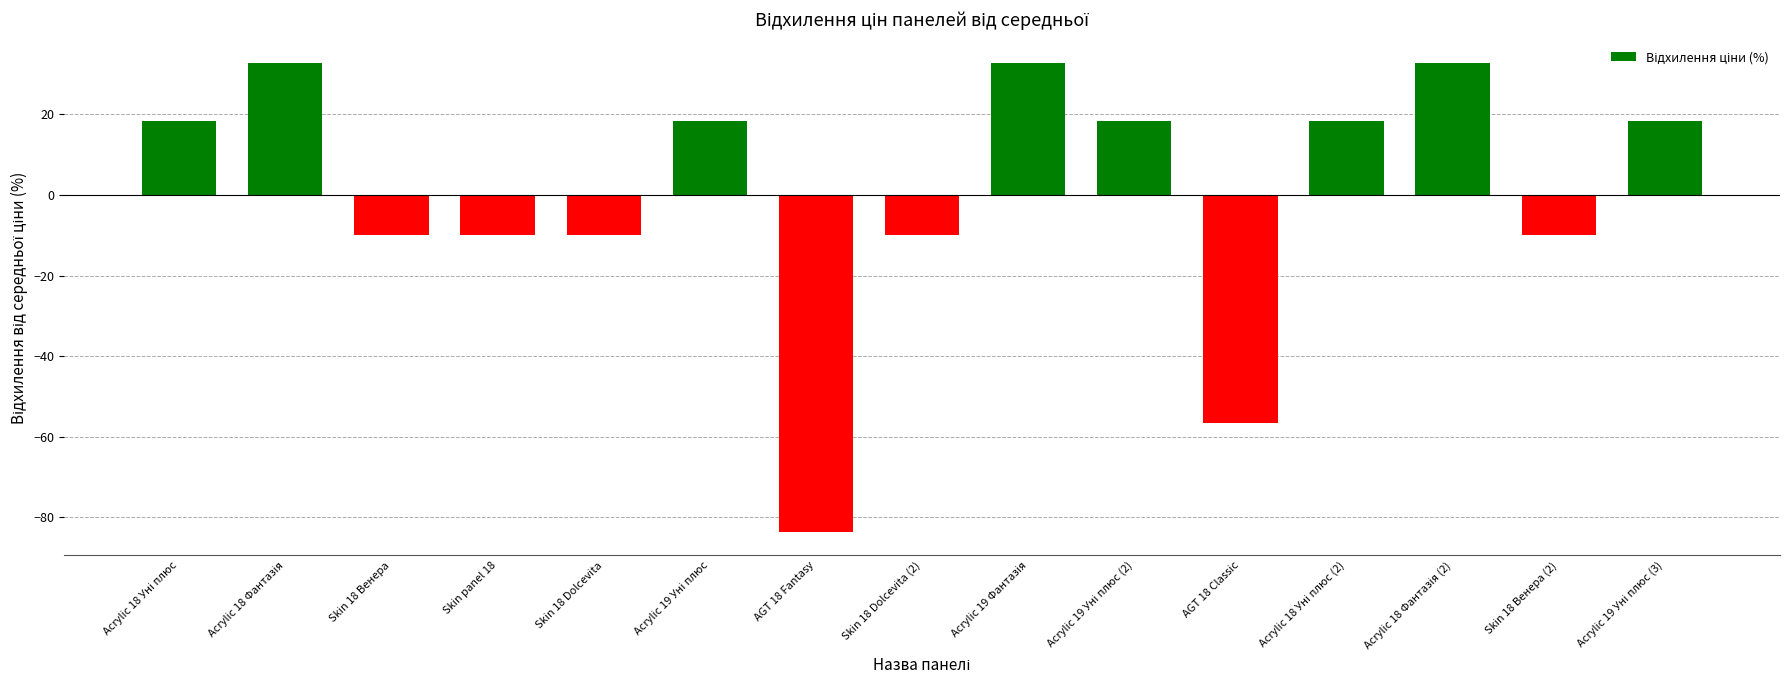

What is the difference between the maximum and minimum values?

116.4